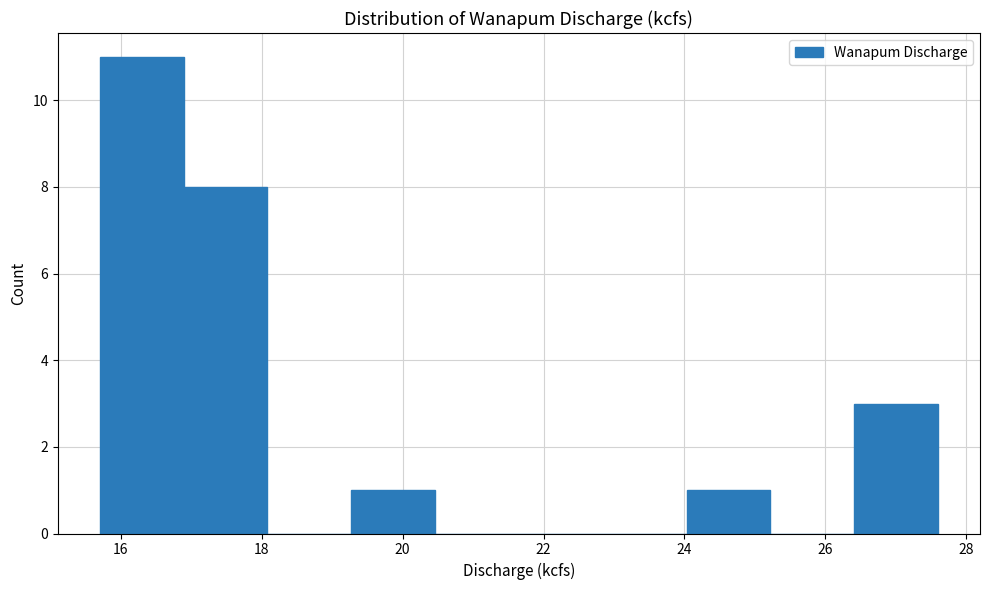

Which range on the x-axis has the tallest bar?

15.8 to 16.8